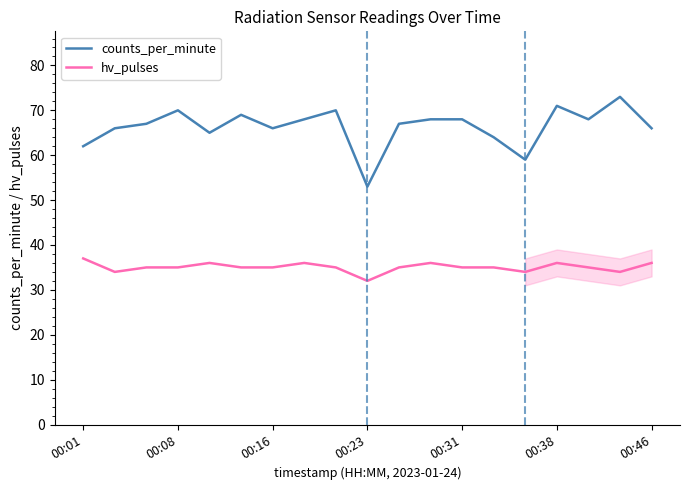

Which series has the largest total across all categories?

counts_per_minute